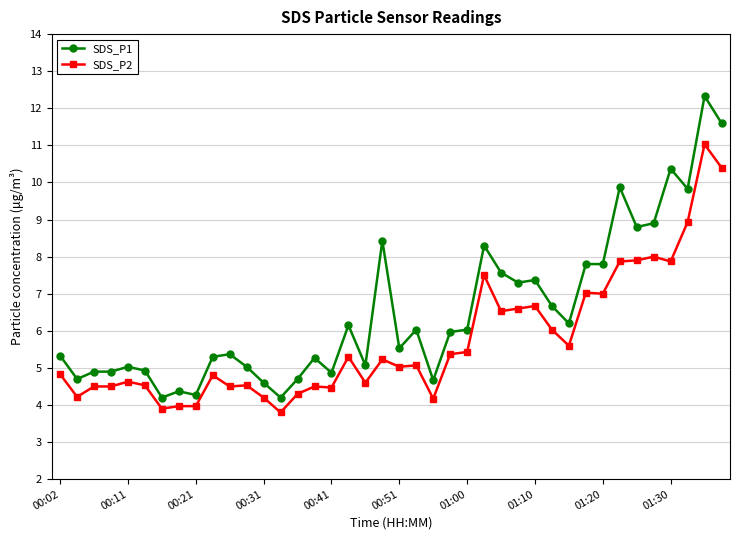

What is the average value of the SDS_P2 series?

5.7